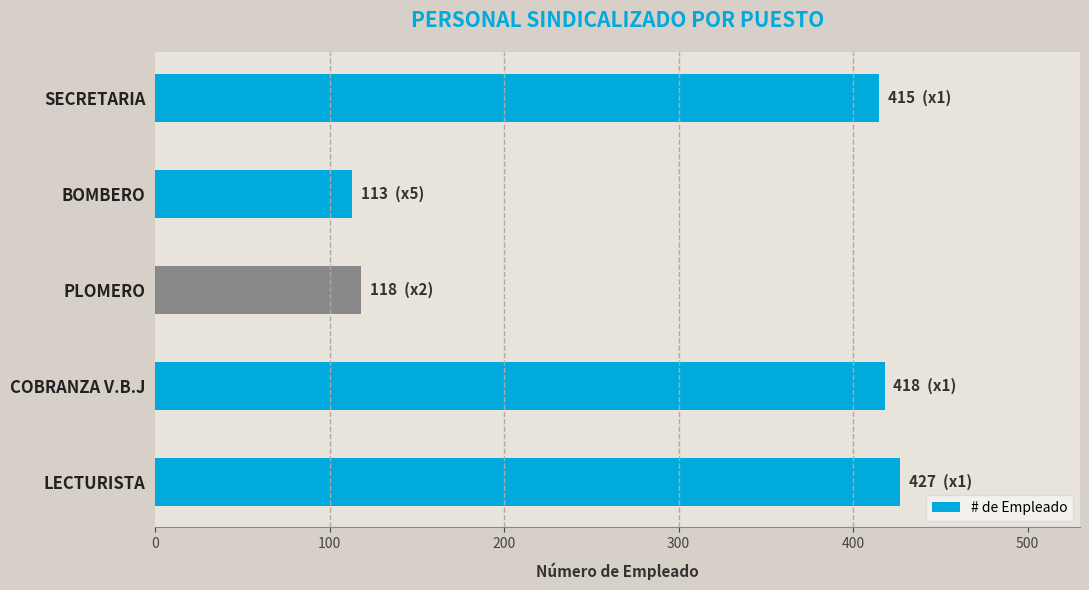

What is the minimum value shown in the chart?

113